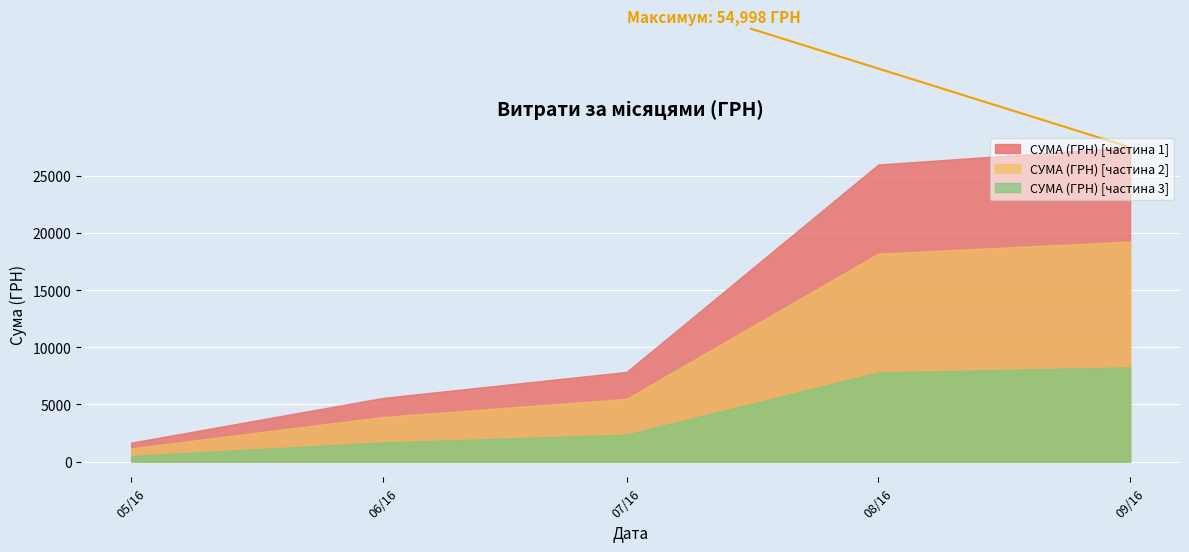

Read the СУМА (ГРН) [частина 1] value at 07/16.

7844.7